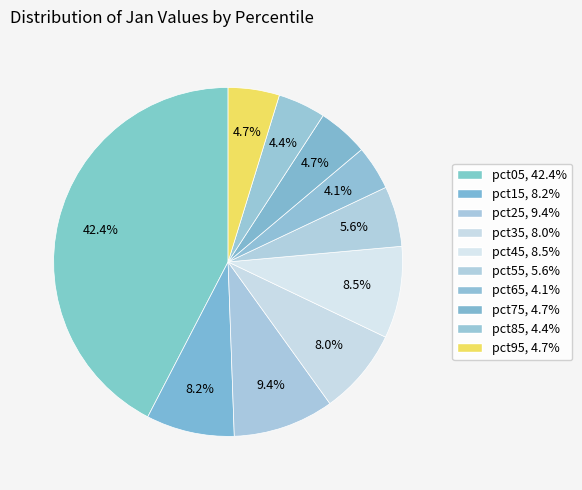

What portion of the pie excludes pct75?

95.3%